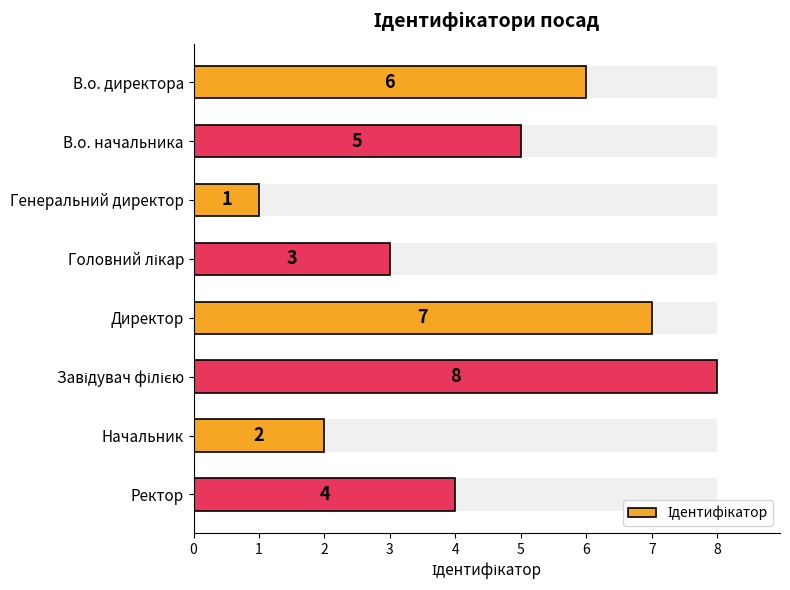

What is the greatest value displayed?

8